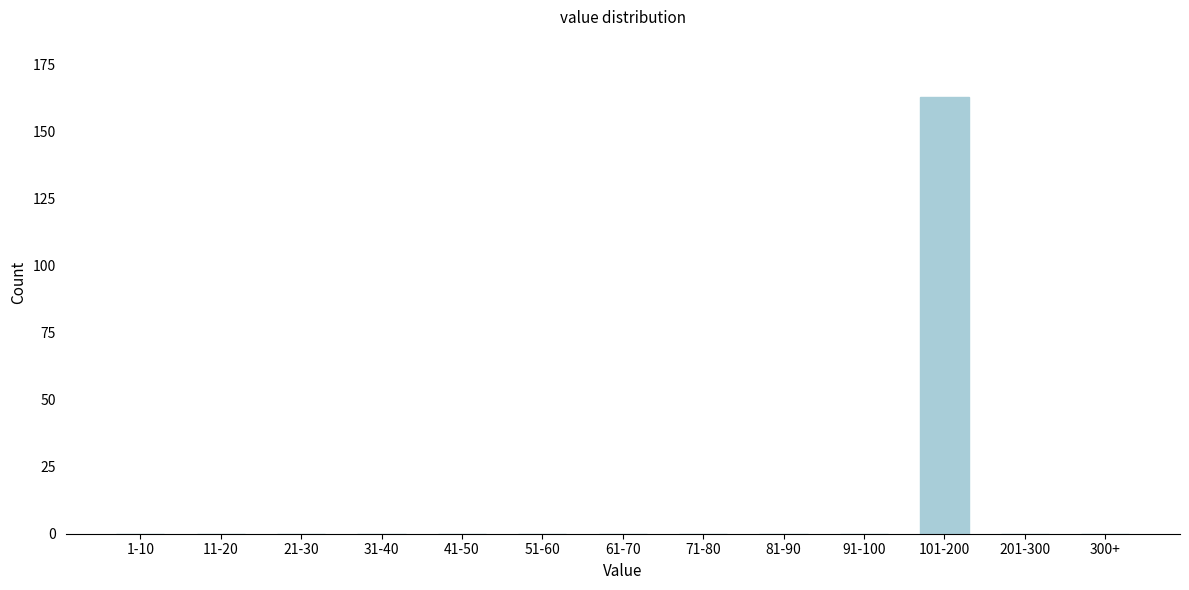

Reading right to left, transcribe all the data shown in this chart.

300+=0	201-300=0	101-200=163	91-100=0	81-90=0	71-80=0	61-70=0	51-60=0	41-50=0	31-40=0	21-30=0	11-20=0	1-10=0